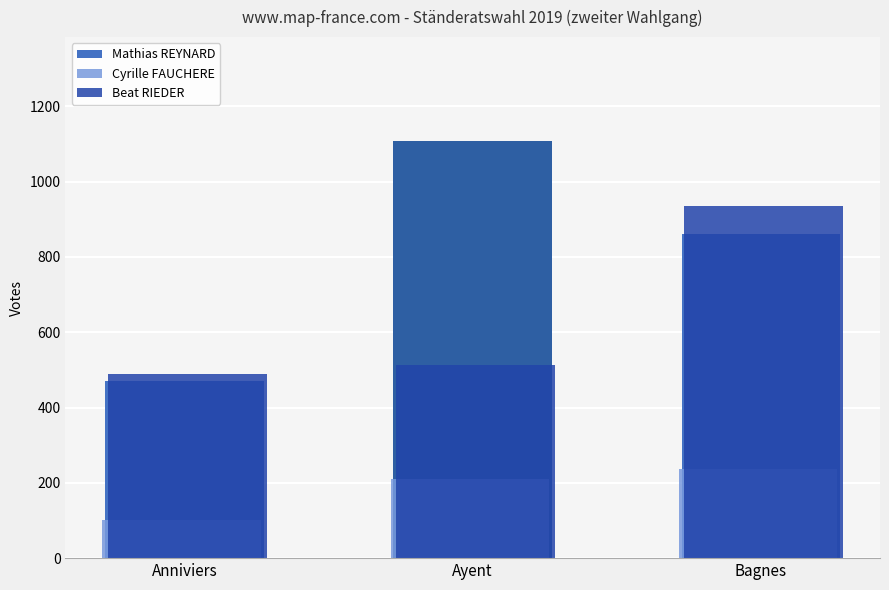

Reading left to right, what are all the values shown in this chart?

Mathias REYNARD: 471	1107	860
Cyrille FAUCHERE: 102	209	236
Beat RIEDER: 490	512	936